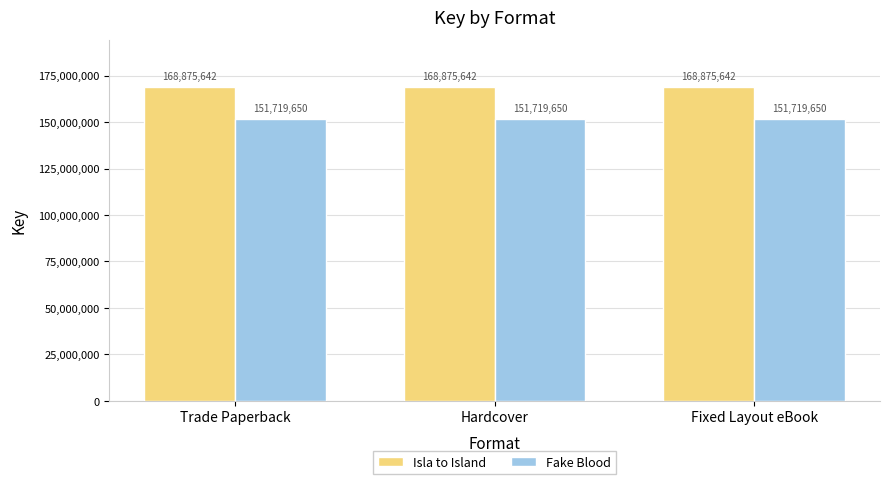

Is the value of Fake Blood at Hardcover greater than the value of Isla to Island at Hardcover?

No